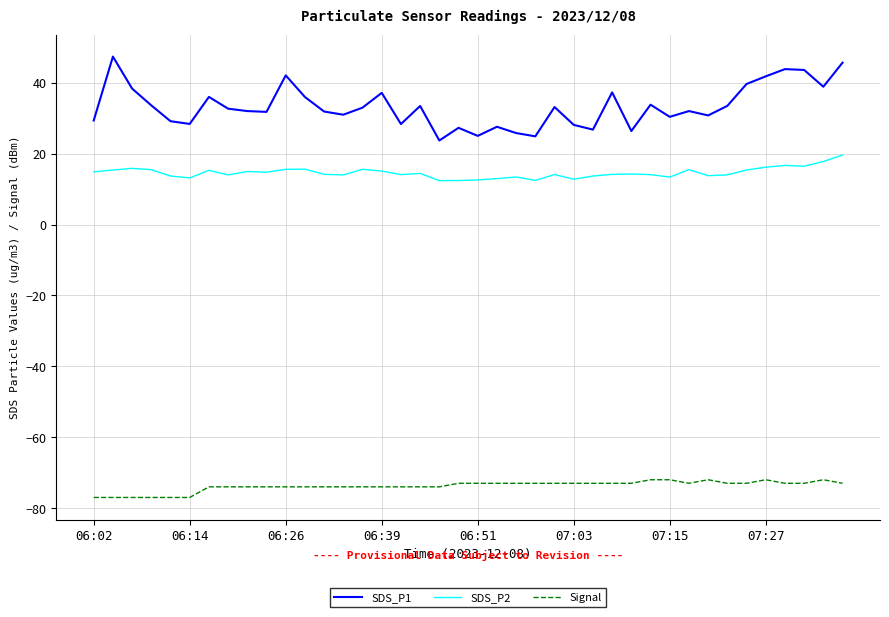

Which series has the largest total across all categories?

SDS_P1